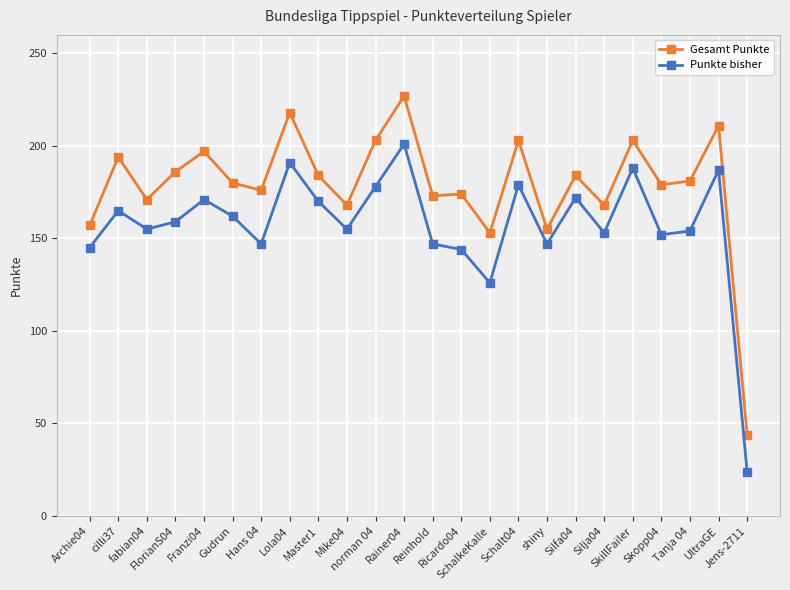

What is the smallest value displayed?

24